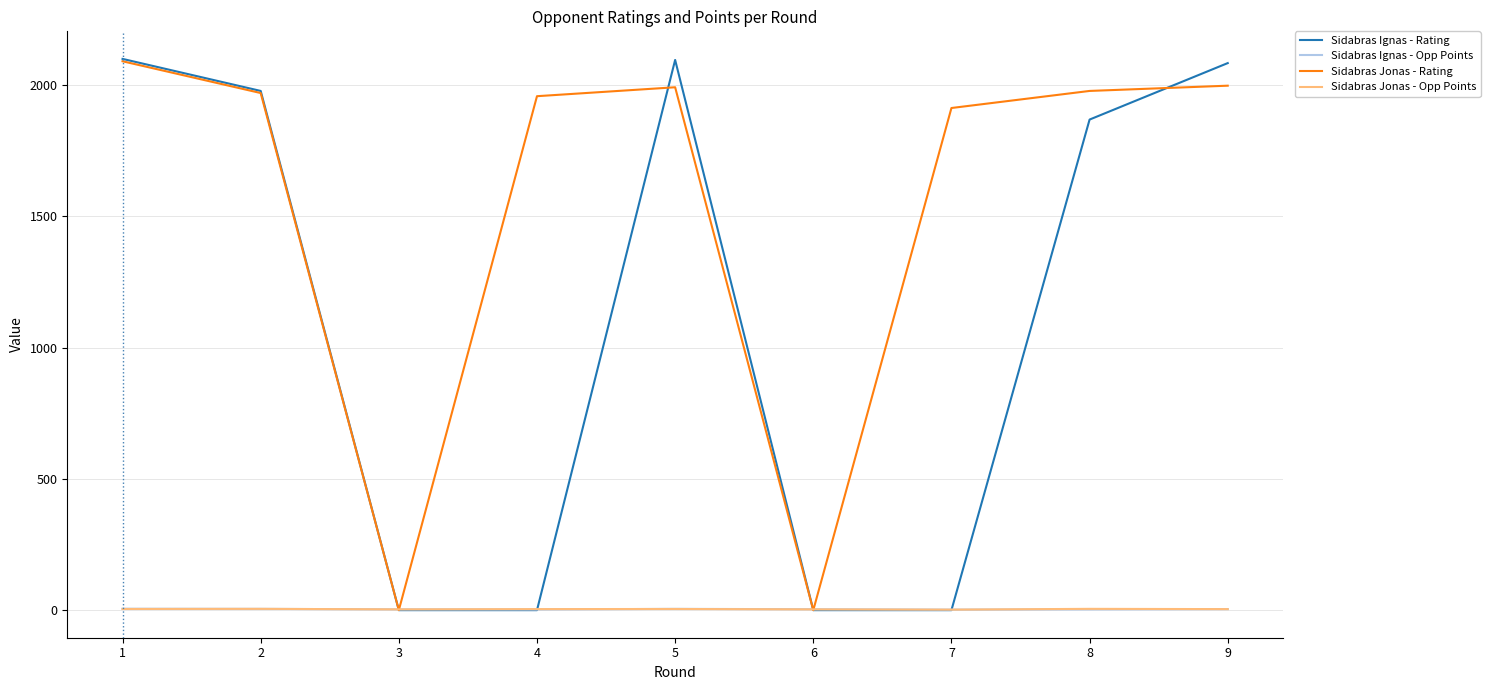

Which series has the largest total across all categories?

Sidabras Jonas - Rating